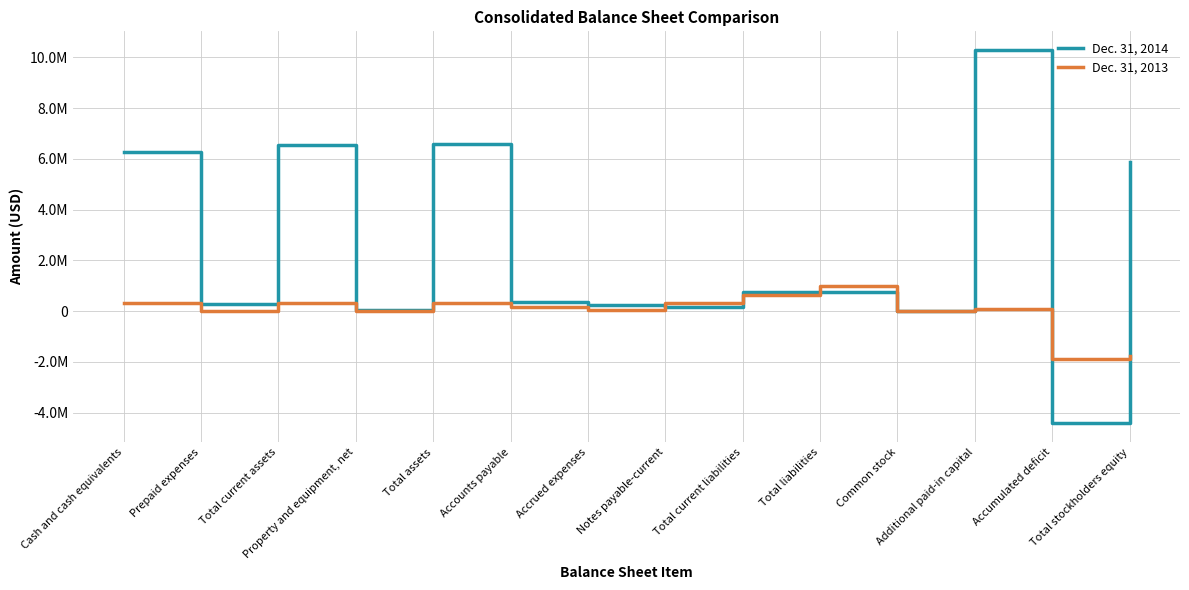

Reading right to left, transcribe all the data shown in this chart.

Dec. 31, 2014: Total stockholders equity=5862733	Accumulated deficit=-4427075	Additional paid-in capital=10287214	Common stock=2594	Total liabilities=738040	Total current liabilities=738040	Notes payable-current=144389	Accrued expenses=249491	Accounts payable=344160	Total assets=6600773	Property and equipment, net=54044	Total current assets=6533001	Prepaid expenses=270556	Cash and cash equivalents=6262445
Dec. 31, 2013: Total stockholders equity=-1783198	Accumulated deficit=-1886590	Additional paid-in capital=102696	Common stock=696	Total liabilities=980109	Total current liabilities=648866	Notes payable-current=306835	Accrued expenses=63488	Accounts payable=181471	Total assets=305520	Property and equipment, net=0	Total current assets=305520	Prepaid expenses=2500	Cash and cash equivalents=303020